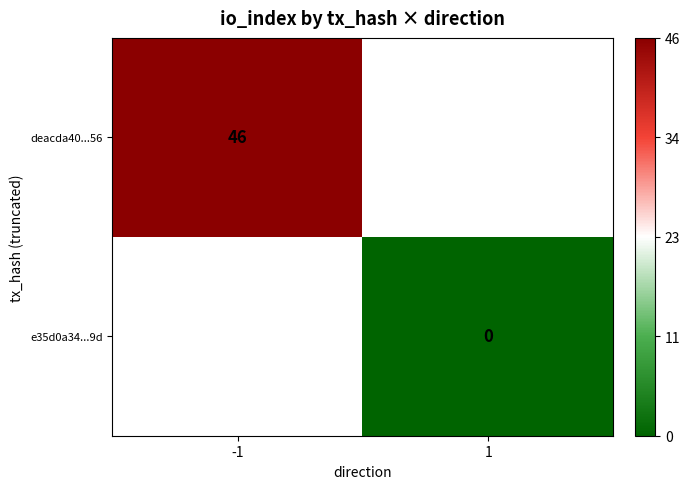

How many data points does each series have?

2